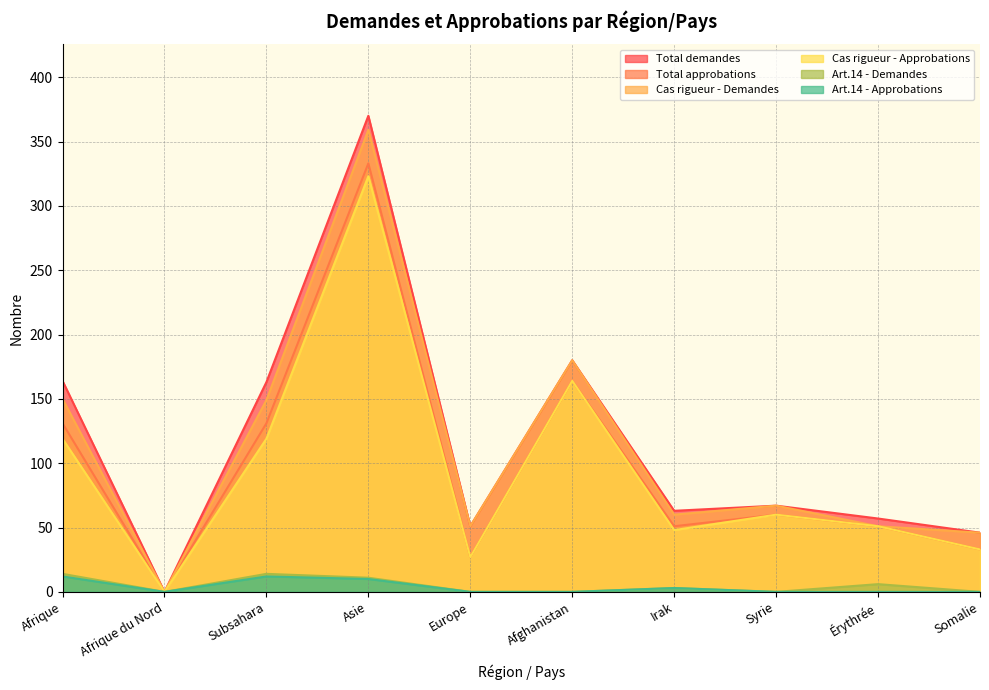

What is the label of the 2nd point from the left?

Afrique du Nord